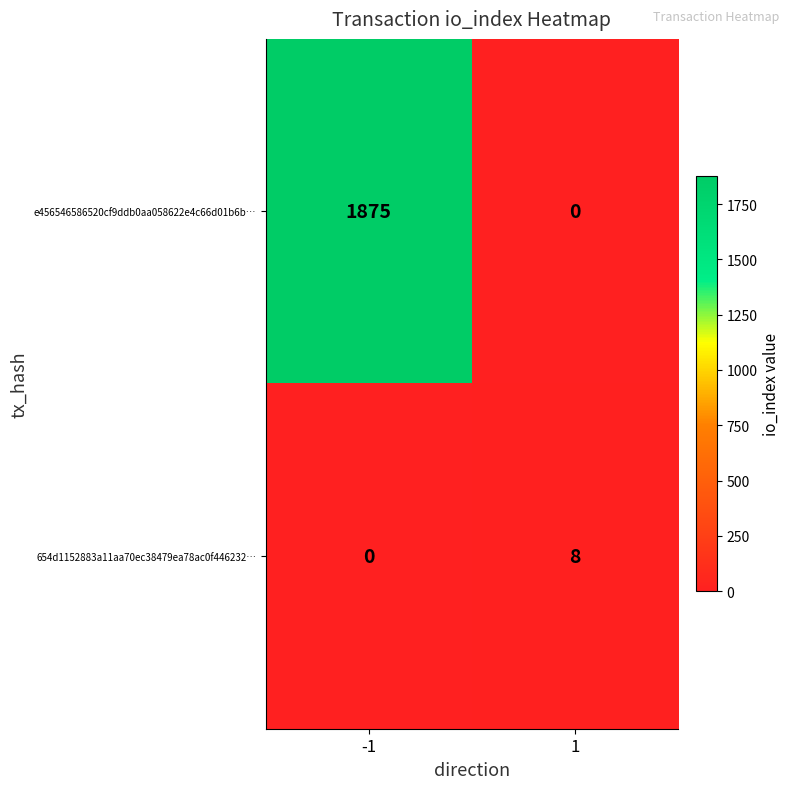

Reading right to left, list all the values displayed in this chart.

e456546586520cf9ddb0aa058622e4c66d01b6b…: 0	1875
654d1152883a11aa70ec38479ea78ac0f446232…: 8	0